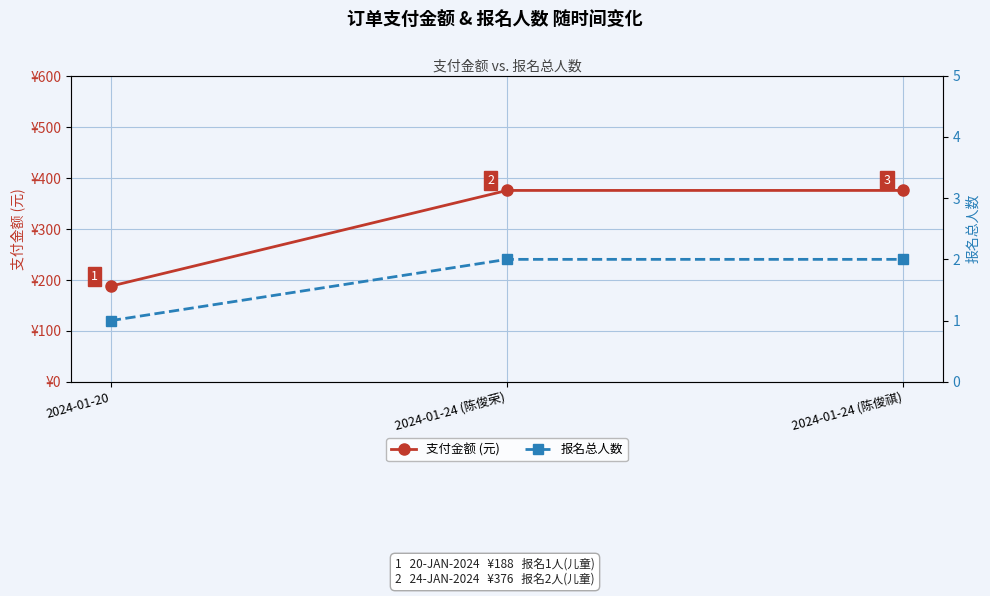

How many data points does each series have?

3